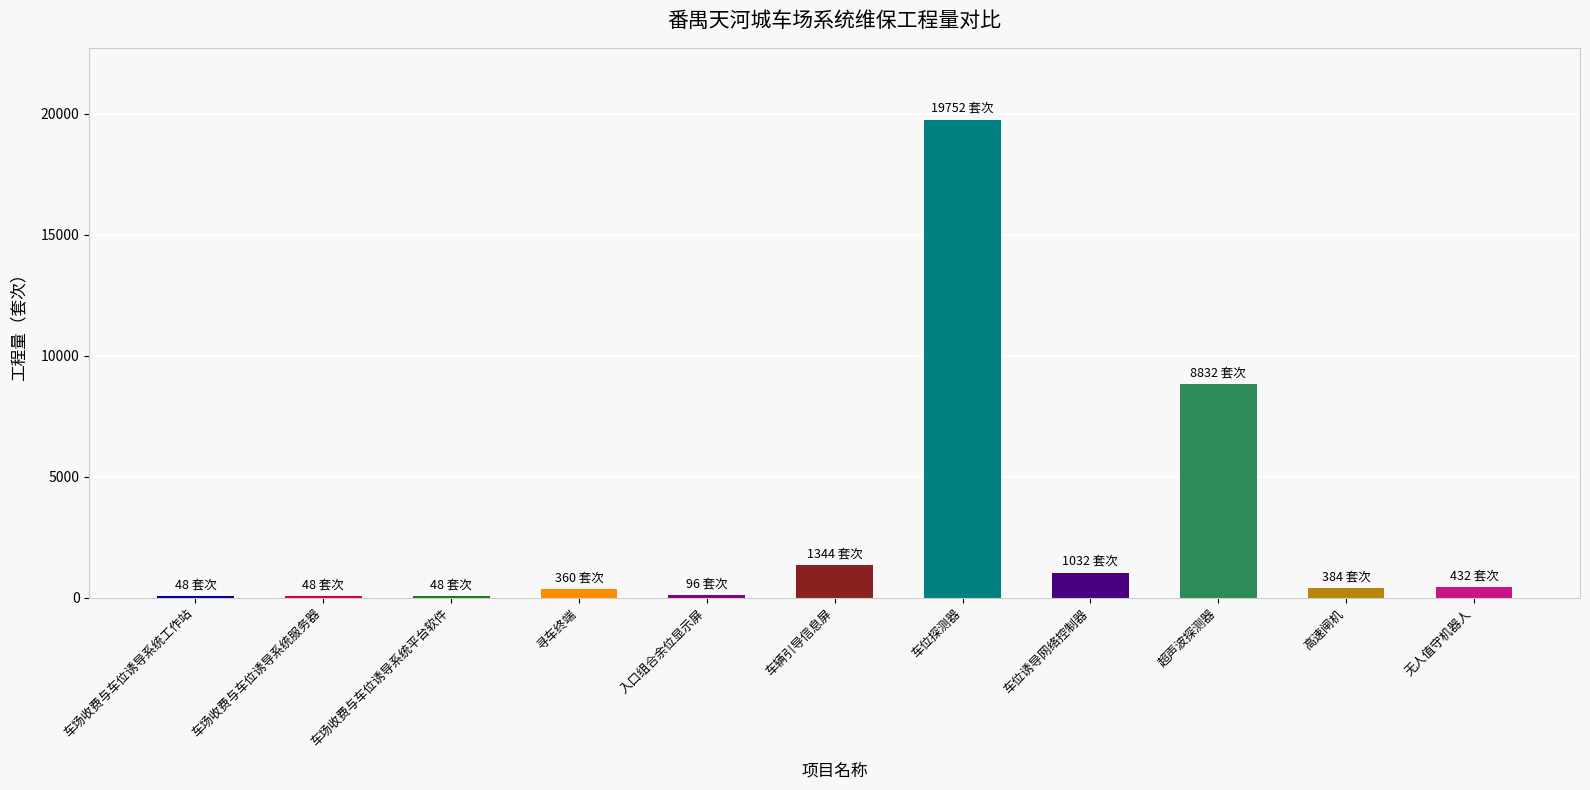

How many categories are shown in the chart?

11